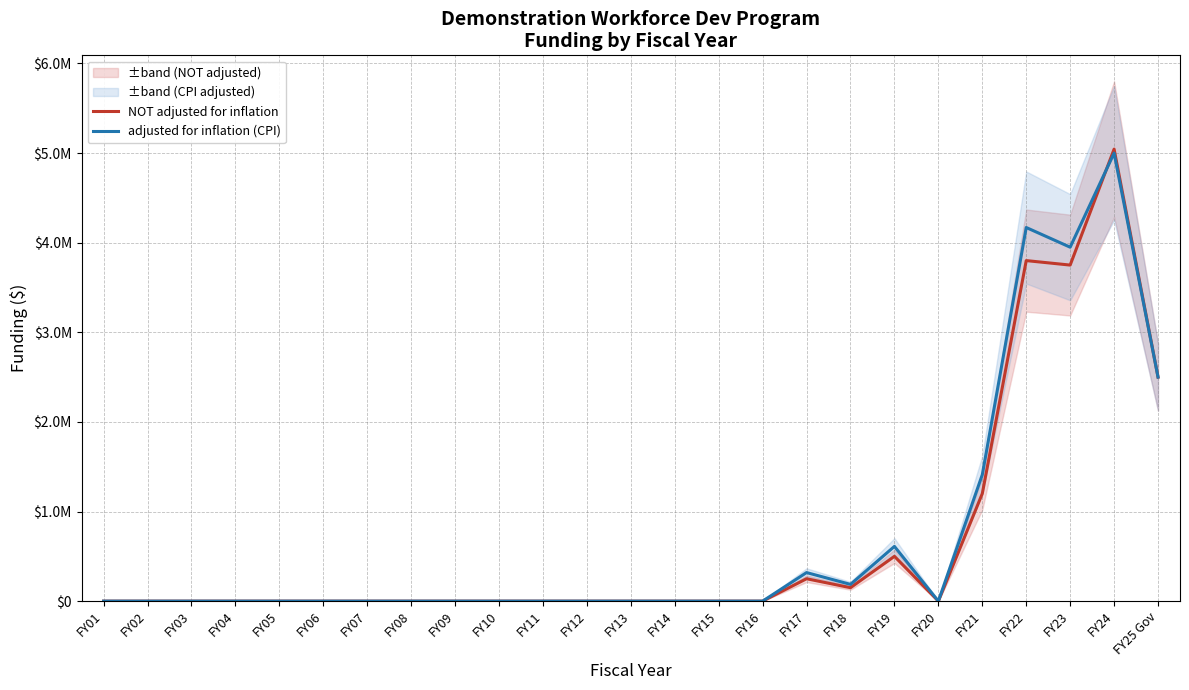

At how many categories does at least one series exceed 933549?

5